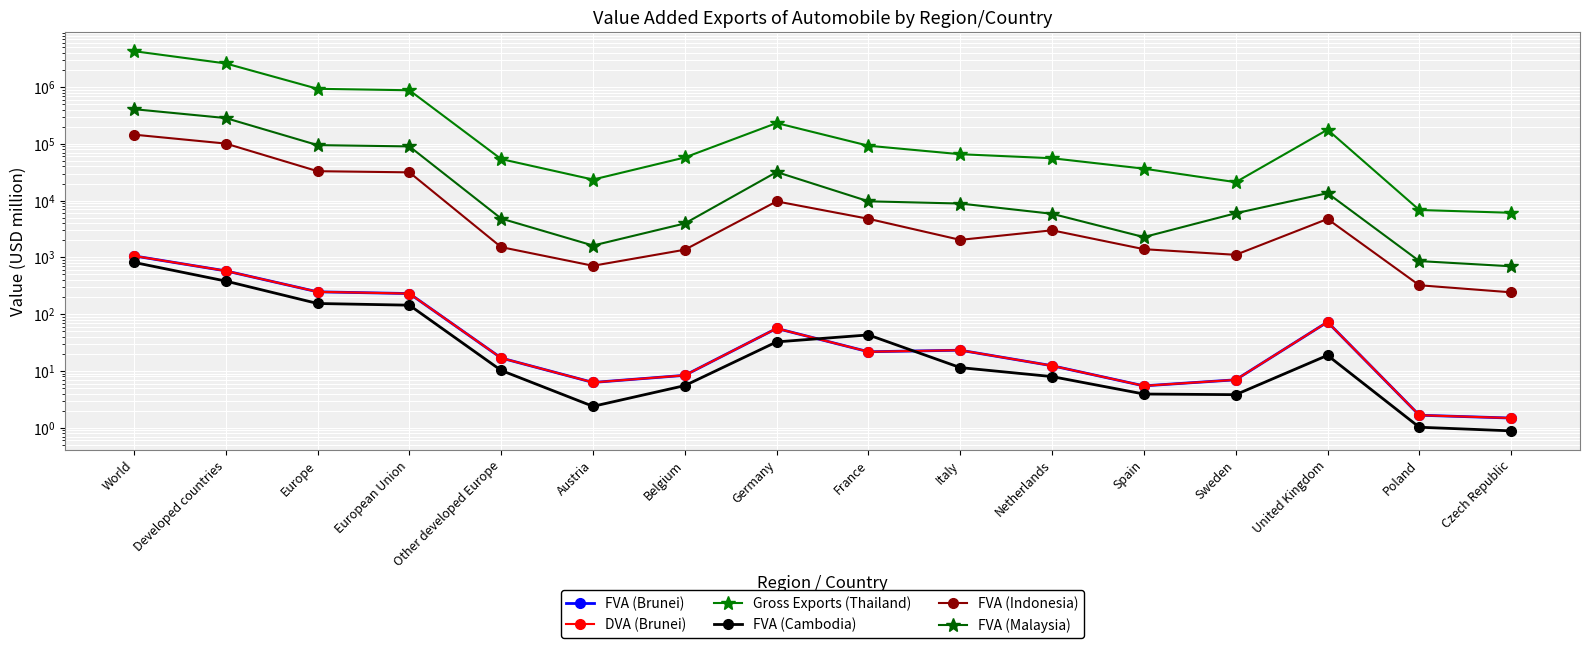

What position from the right is Germany?

9